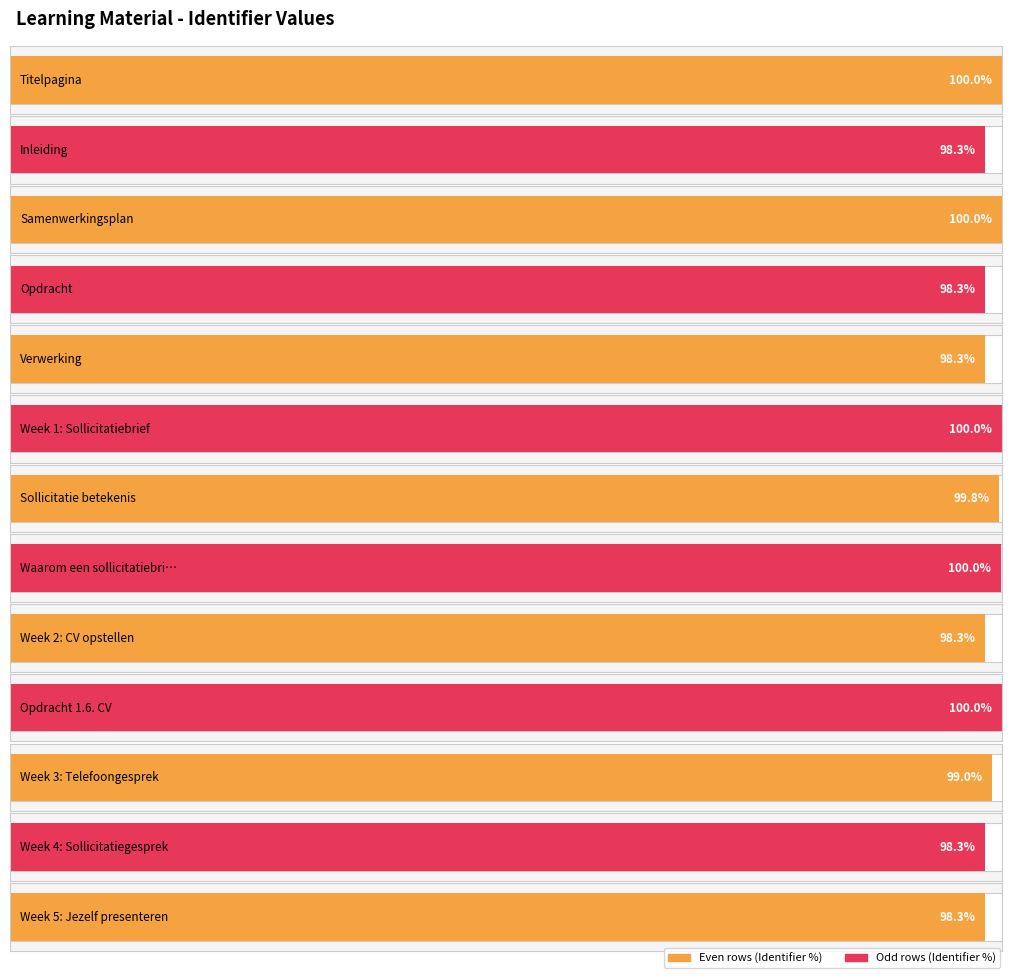

Which category has the highest value across all series?

Opdracht 1.6. CV